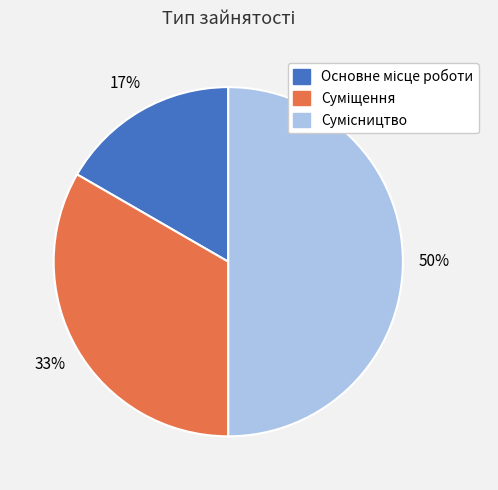

To the nearest percent, what is the average slice percentage?

33%